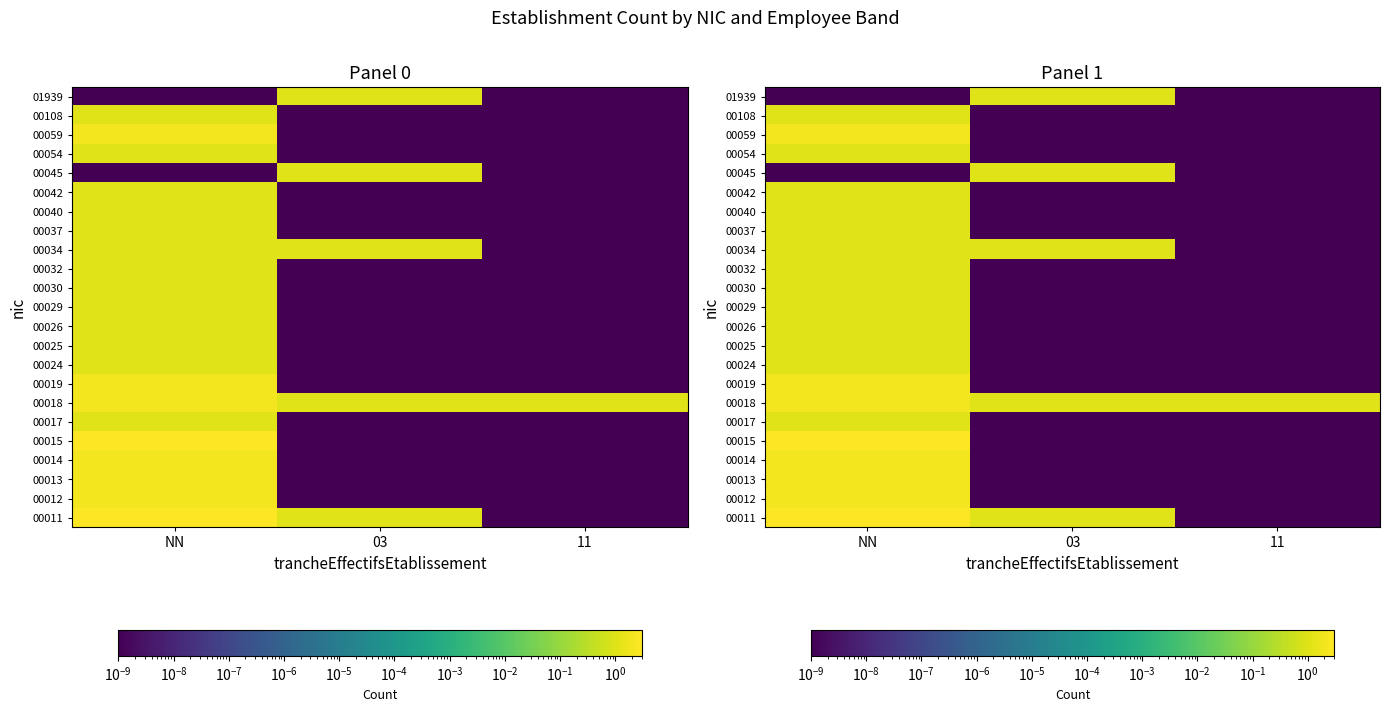

What is the total value across all series at 03?

5.0